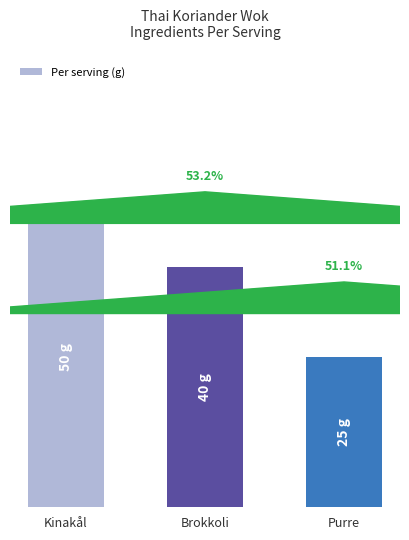

What is the smallest value displayed?

25